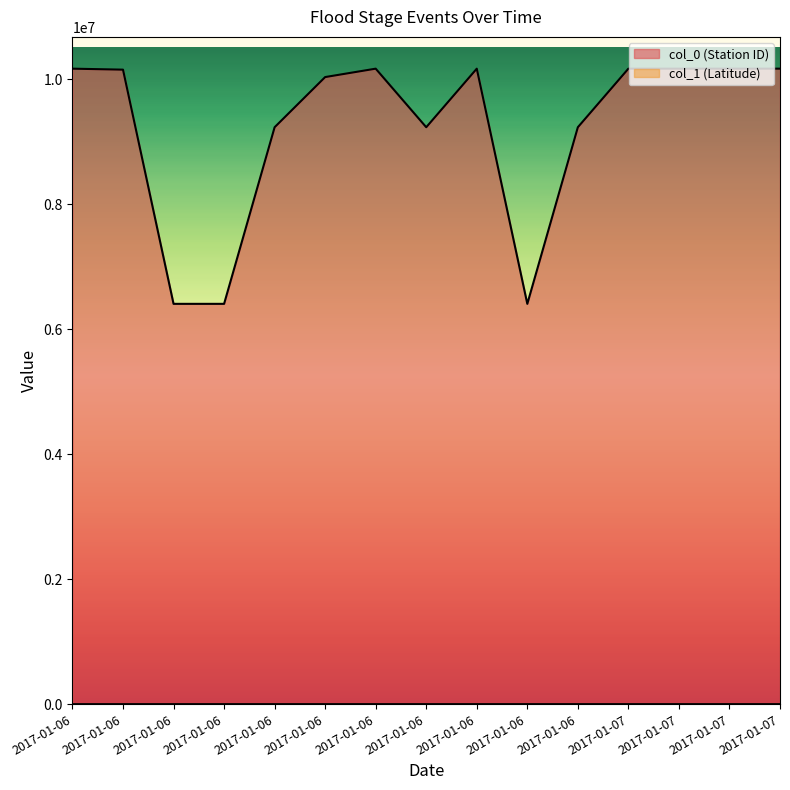

How many interior local peaks does the col_1 (Latitude) series have?

3